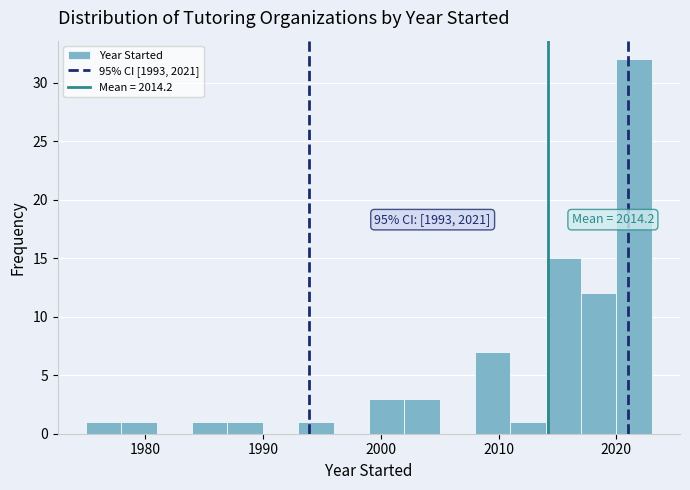

Read against the x-axis, roughly where is the centre of the tallest bar?

2022